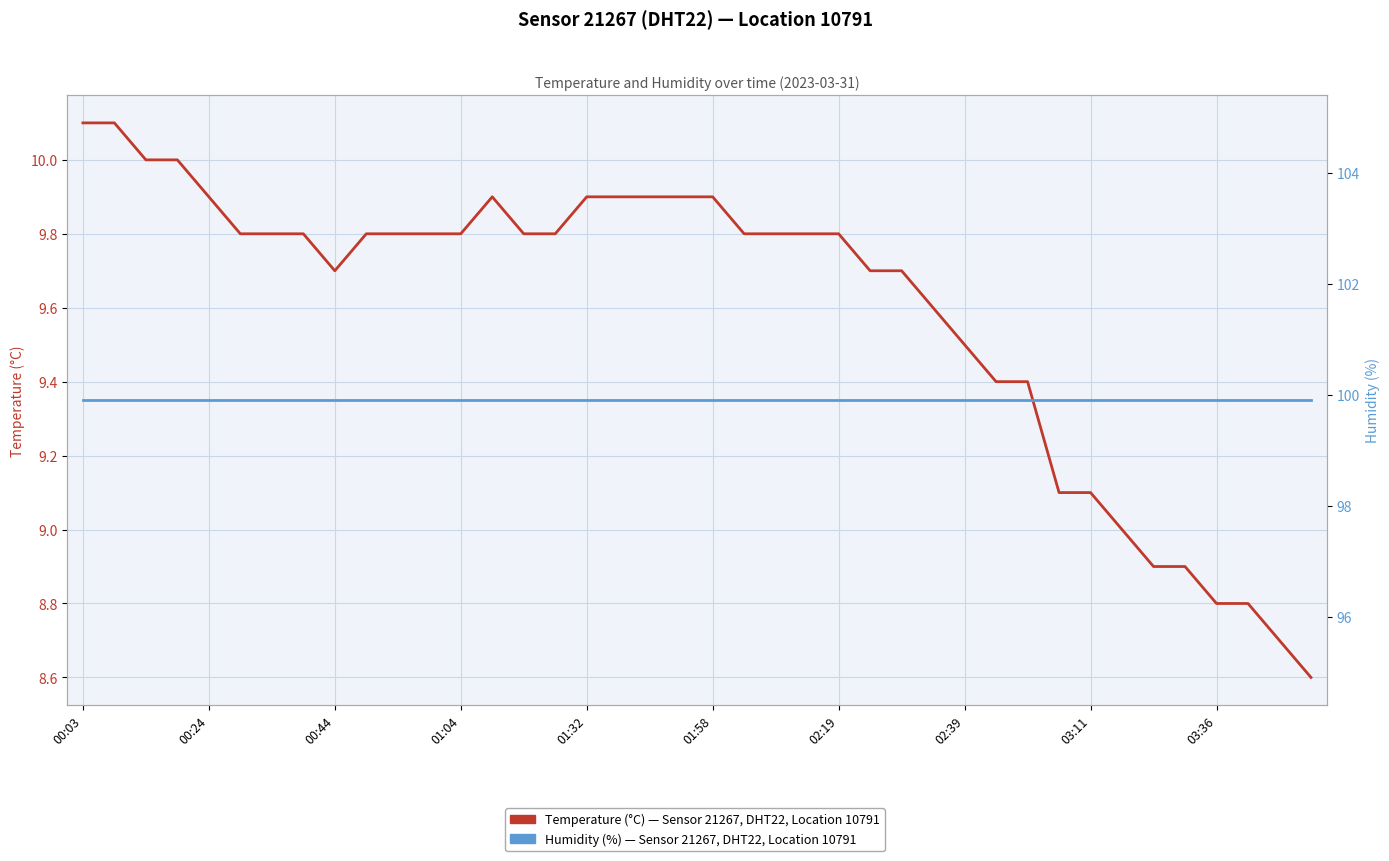

At which category is the sum across all series the highest?

00:03